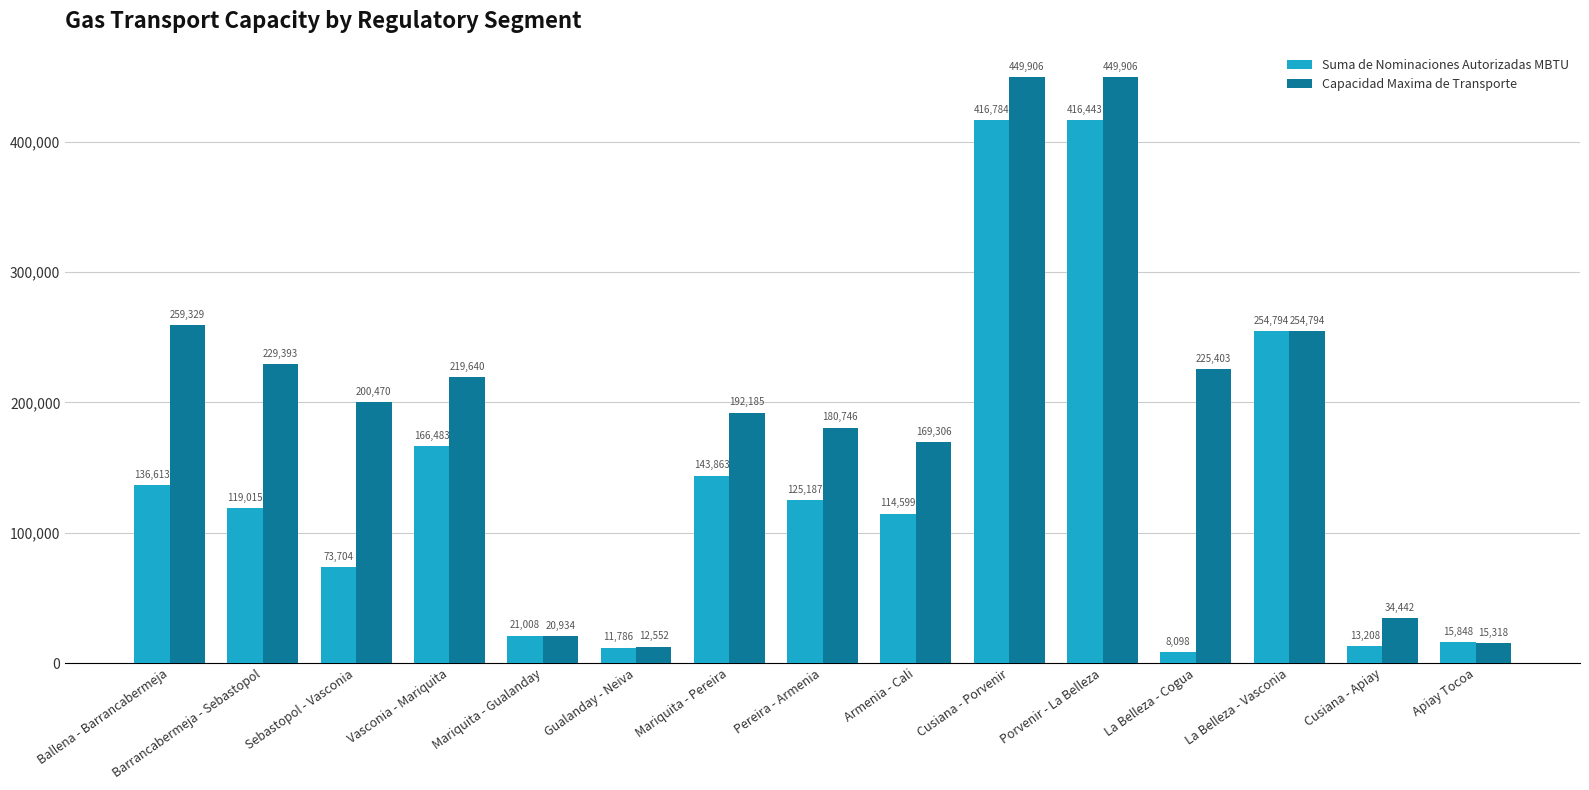

Which category has the lowest value in the Capacidad Maxima de Transporte series?

Gualanday - Neiva